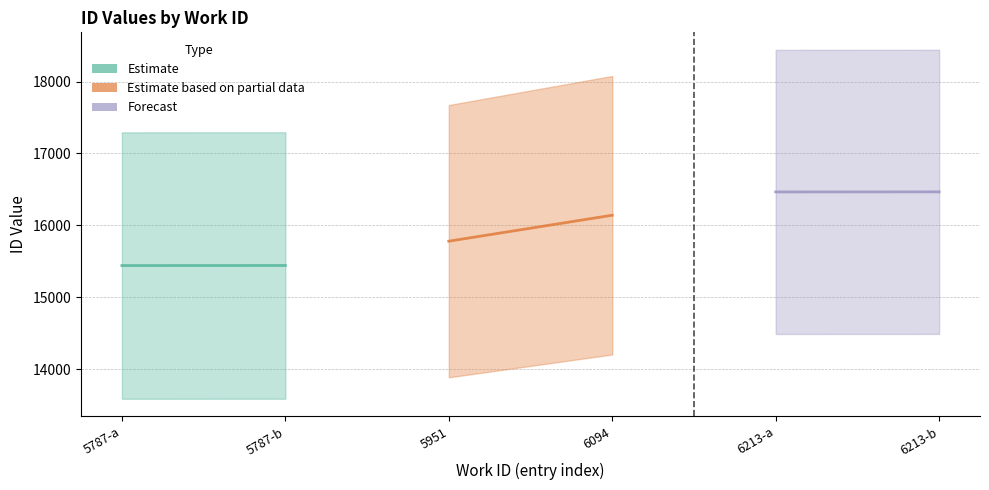

The Estimate based on partial data series shows 22613 at 5951. True or false?

False